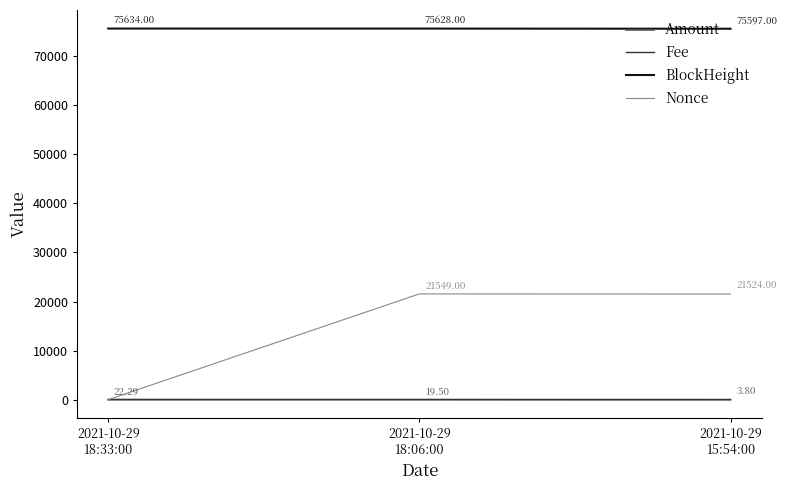

At which category is the sum across all series the highest?

2021-10-29
18:06:00